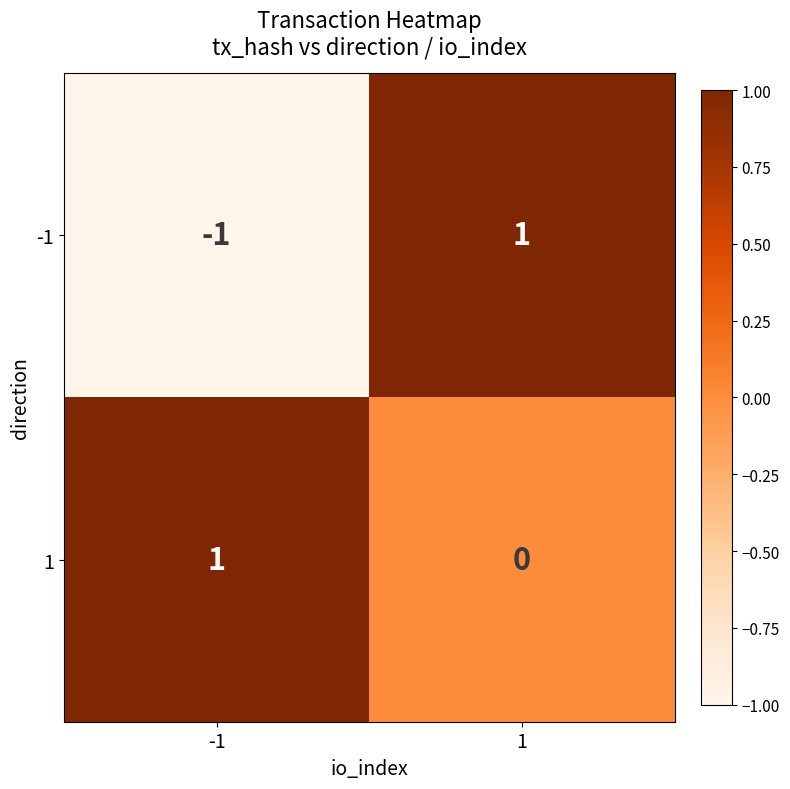

How many data points does each series have?

2